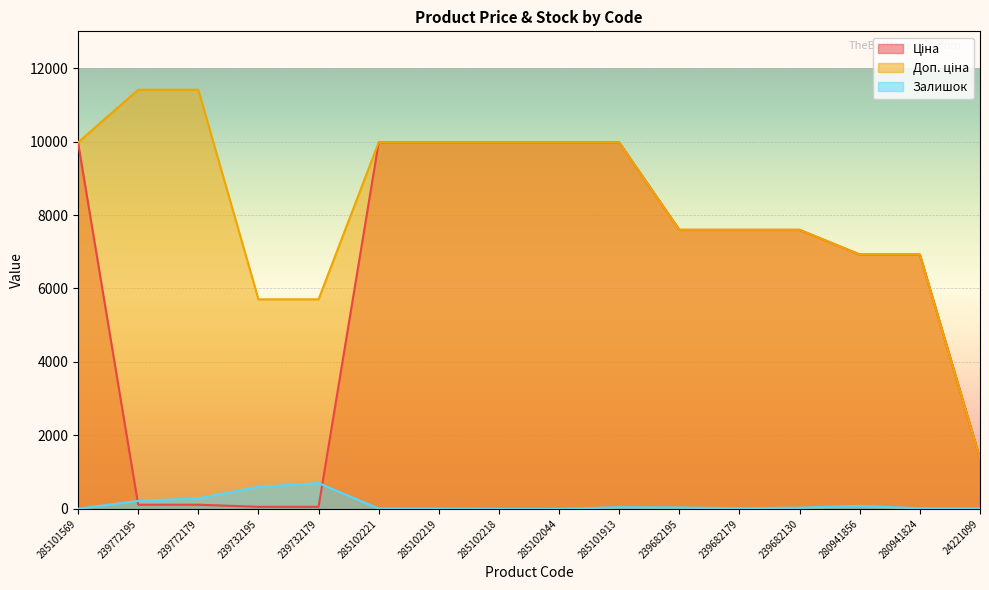

What is the difference between the highest and lowest values at 239732195?

5647.9